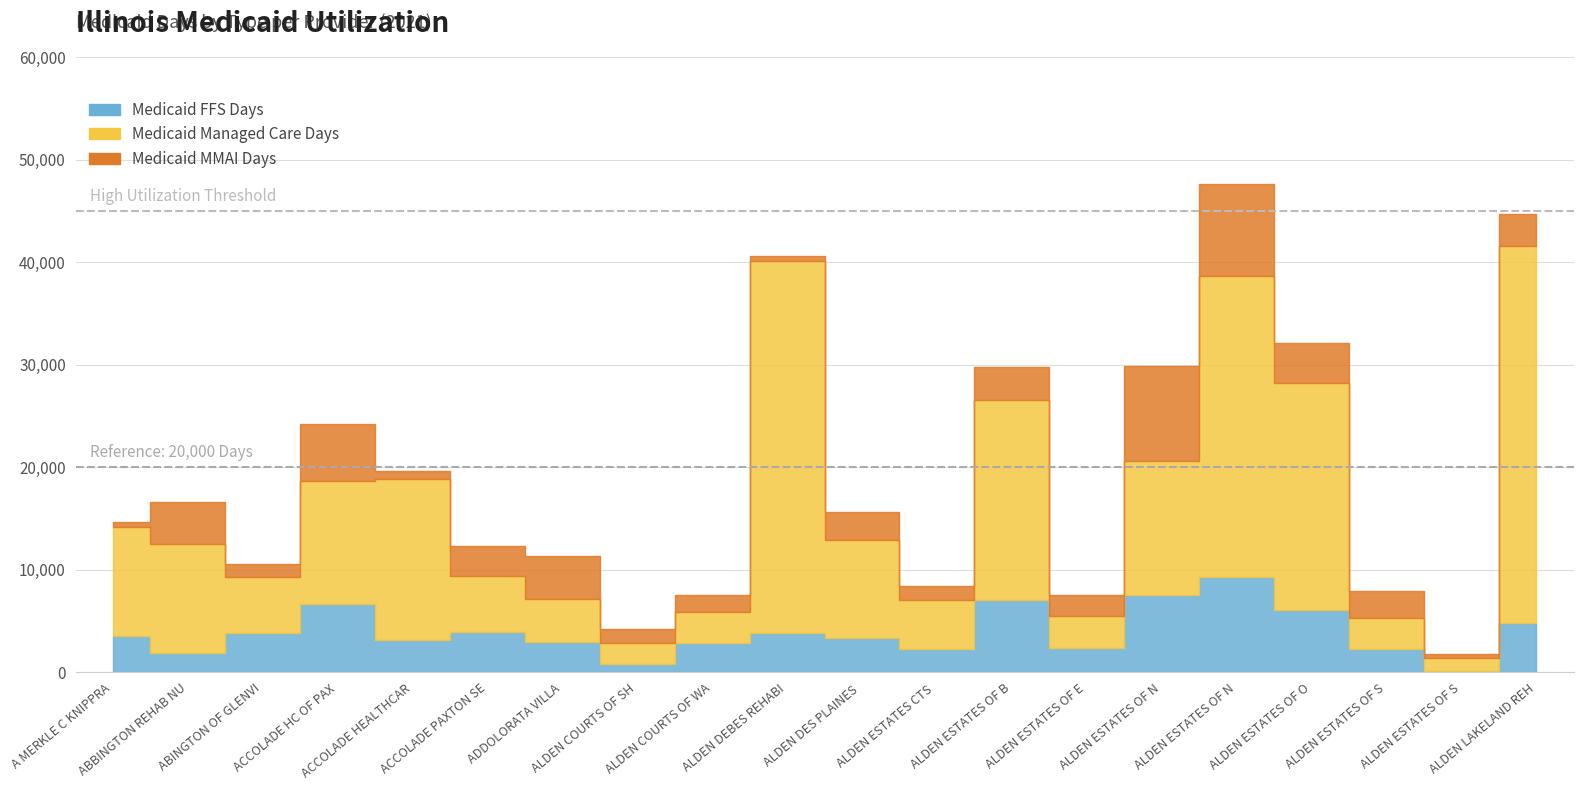

Which series has the largest range (max minus min)?

Medicaid Managed Care Days